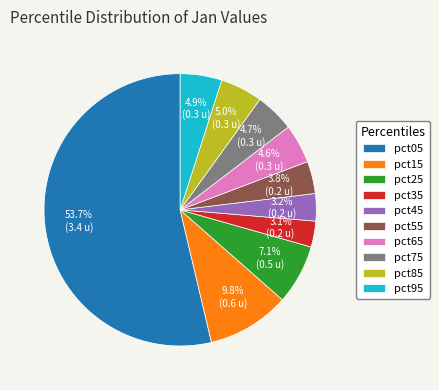

Does any single category account for the majority?

Yes